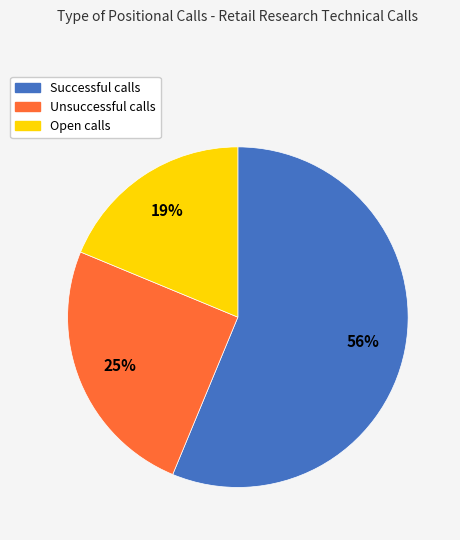

What is the ratio of the value at Successful to the value at Unsuccessful?

2.2